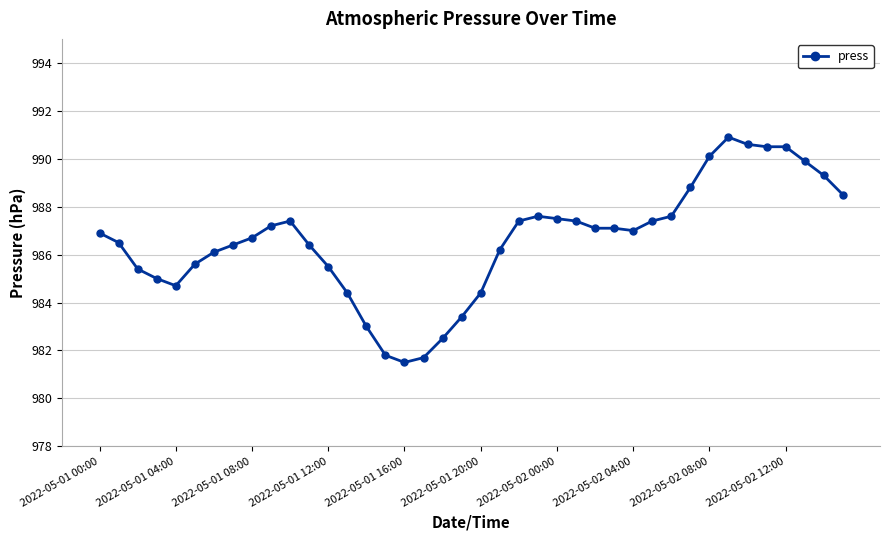

What is the smallest value displayed?

981.5